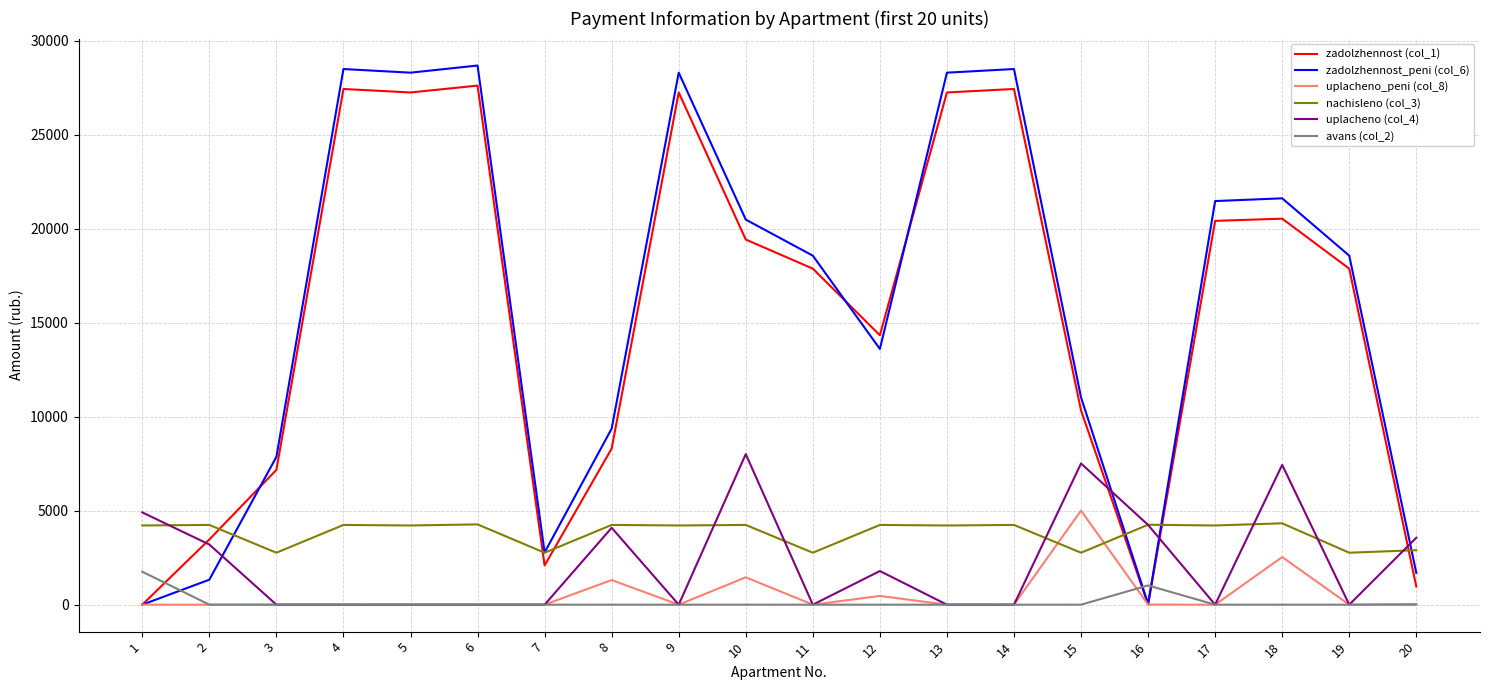

Does the chart have visible grid lines?

Yes